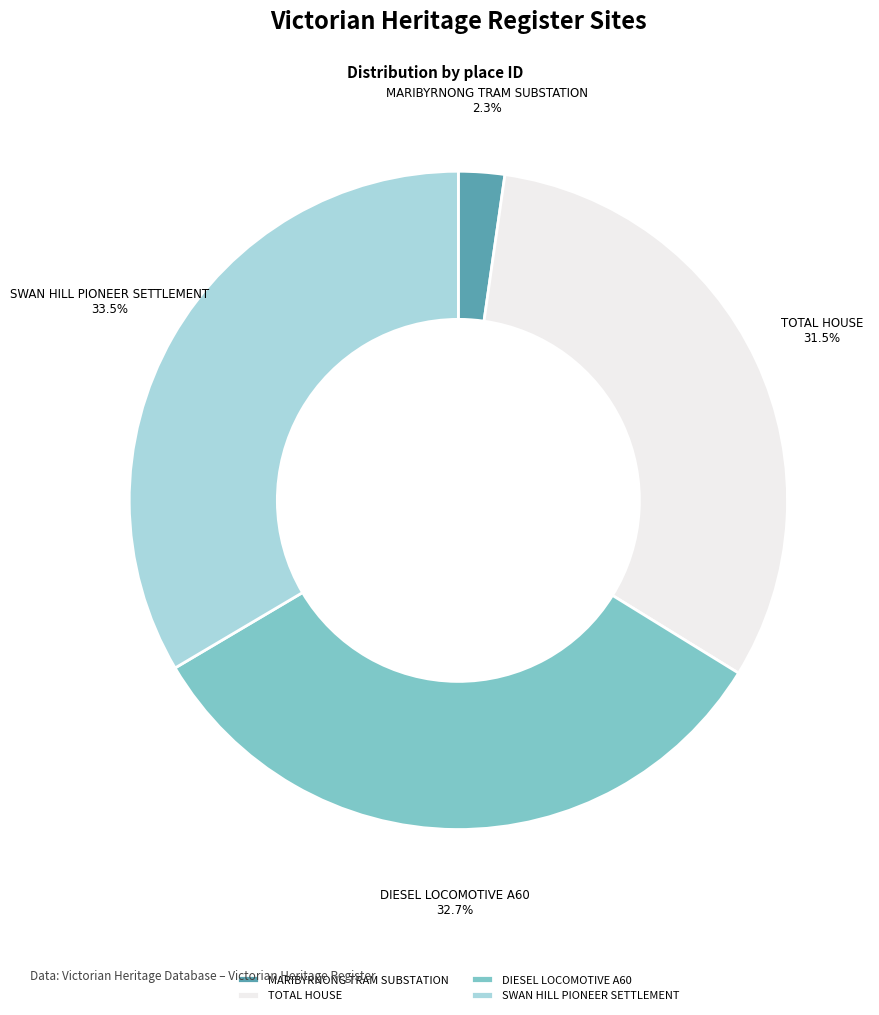

How many segments does this pie chart have?

4